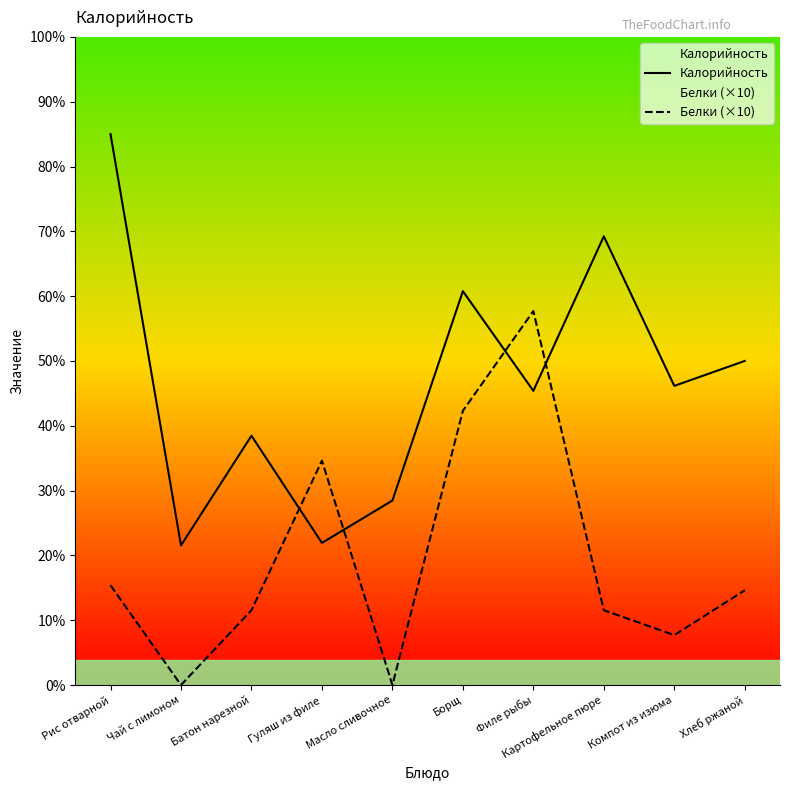

True or false: Белки (×10) has a value of 0 at Чай с лимоном.

True